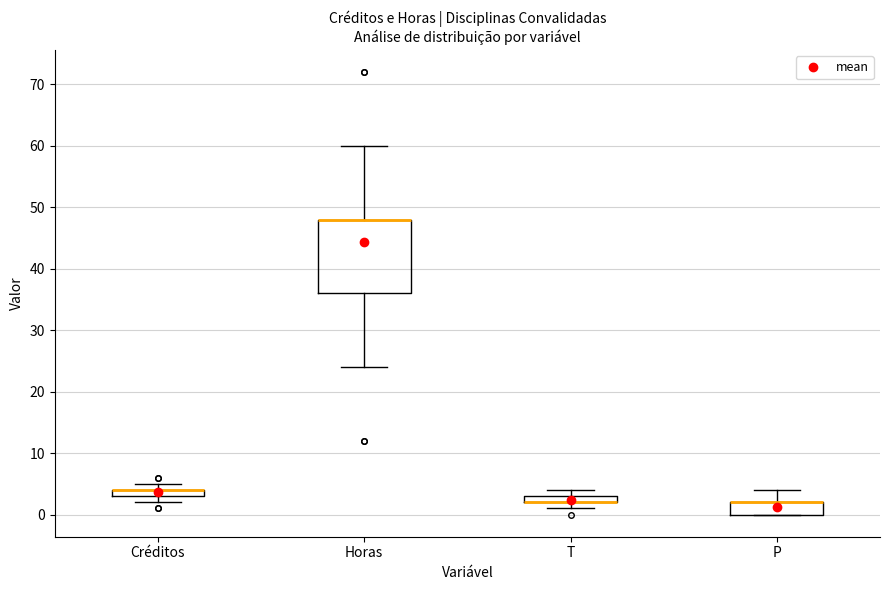

Which box is the tallest, from its lower edge to its upper edge?

Horas